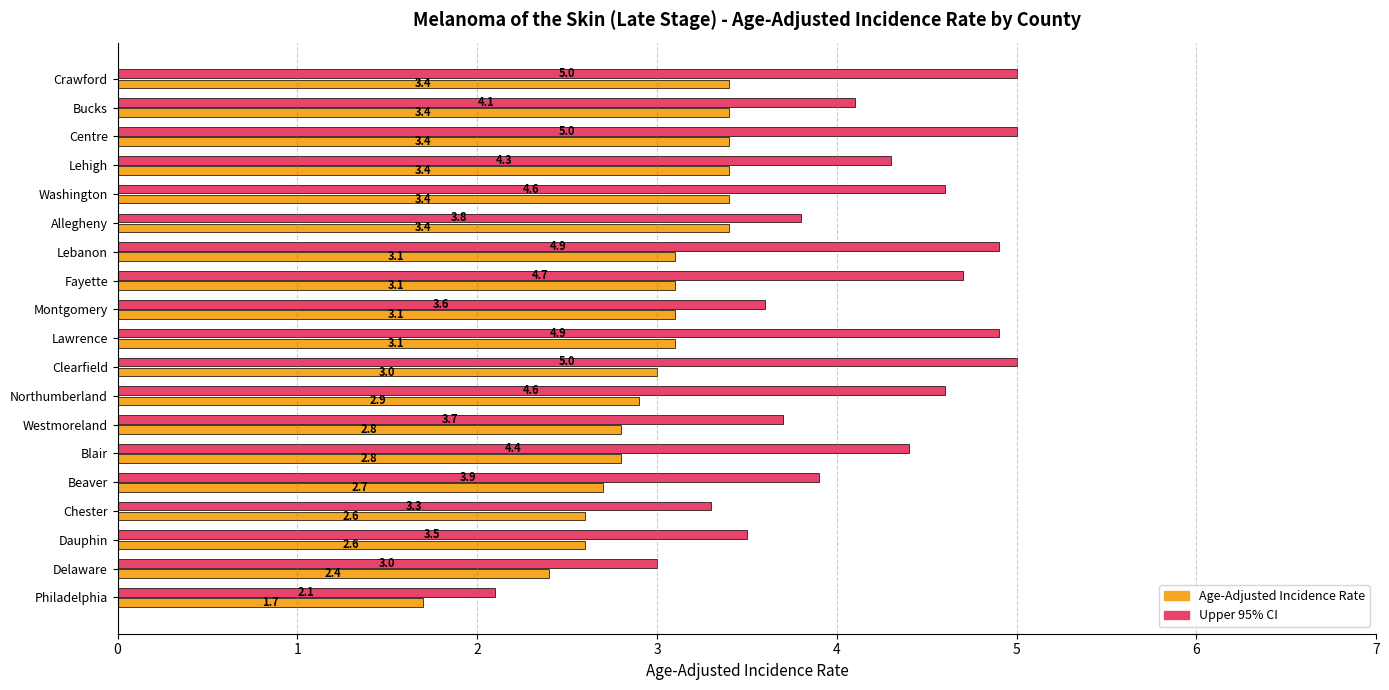

Rank the series by their average value, from lowest to highest.

Age-Adjusted Incidence Rate, Upper 95% CI